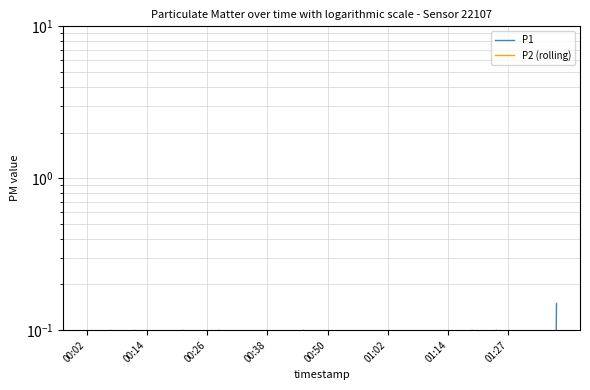

Which series changed the most between 18 and 35?

P1